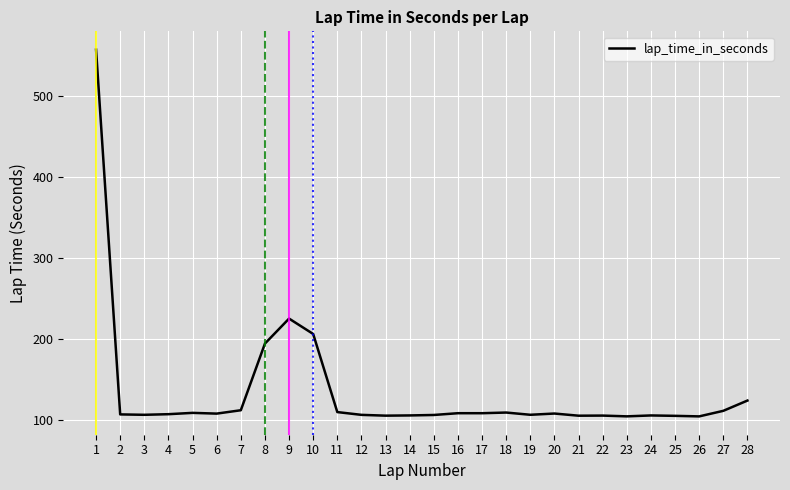

Does the chart display data point markers on the line(s)?

No